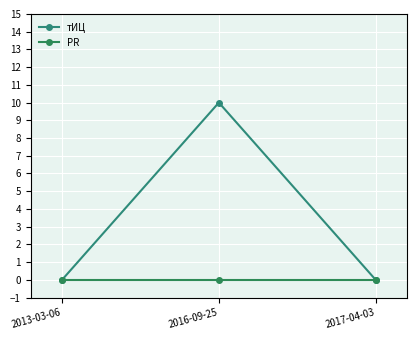

Which series has the largest range (max minus min)?

тИЦ